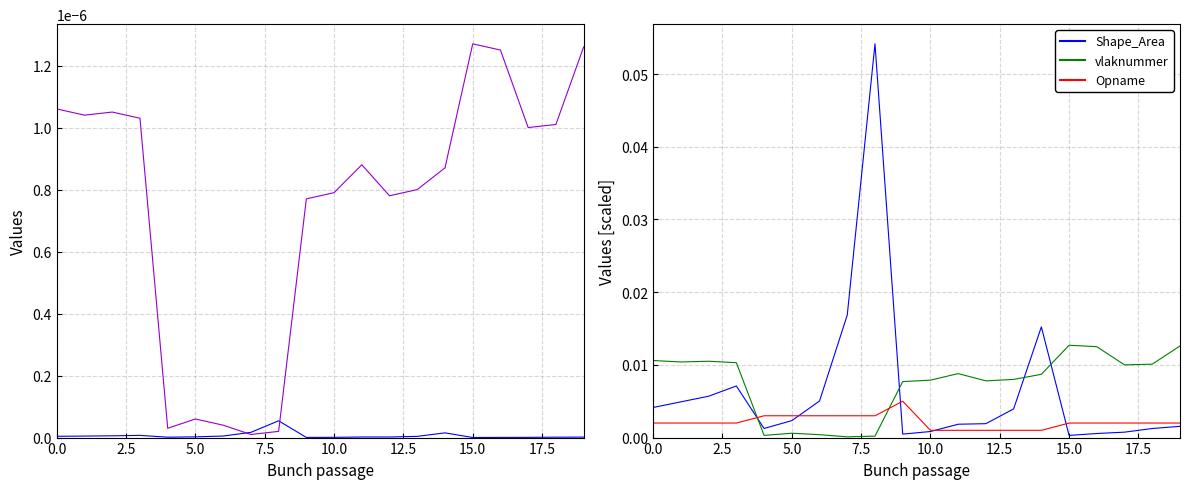

What is the maximum value for Shape_Area?

0.1